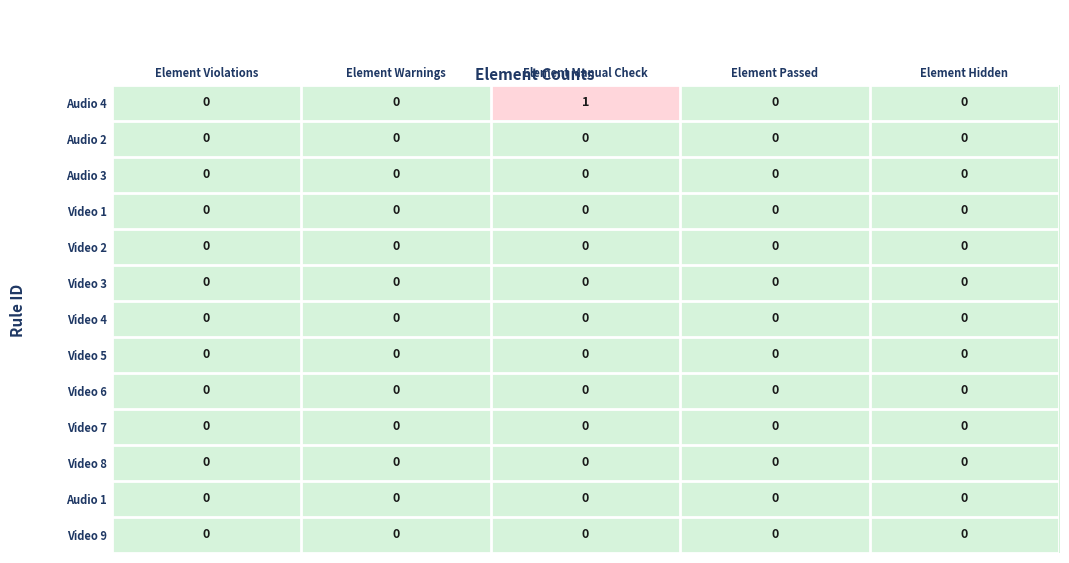

Is it true that Audio 3 equals 0 at Element Violations?

True